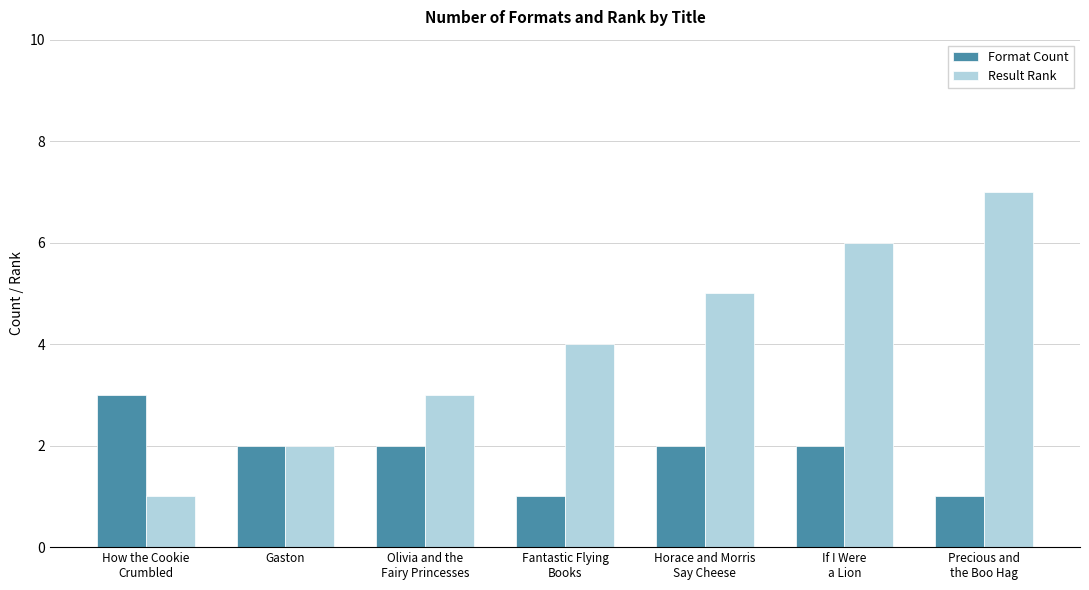

Which series has the largest total across all categories?

Result Rank